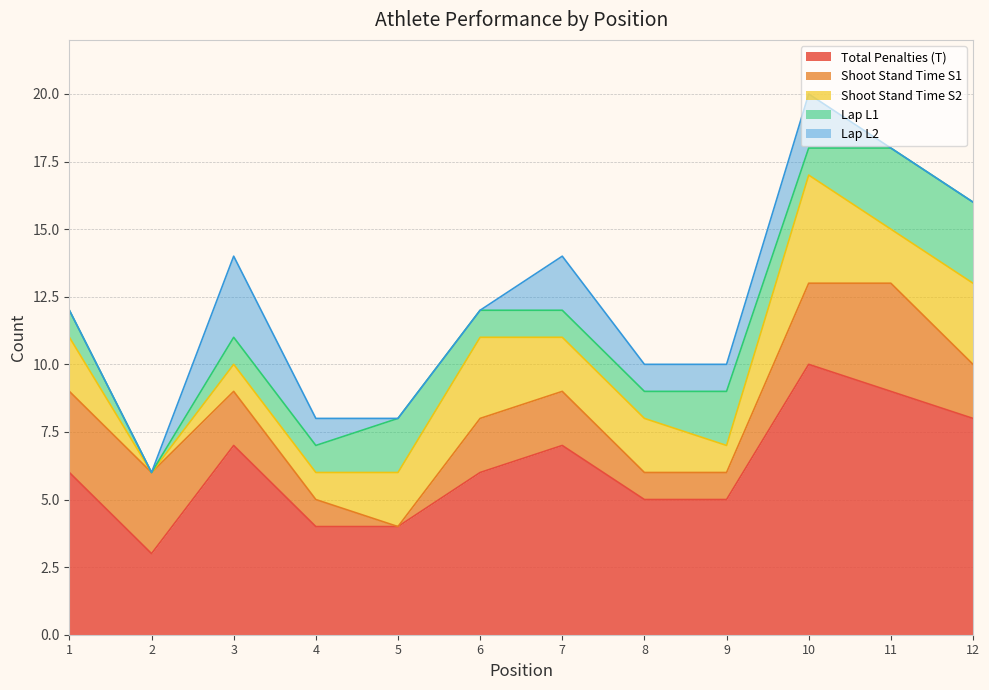

What is the average value of the Lap L1 series?

1